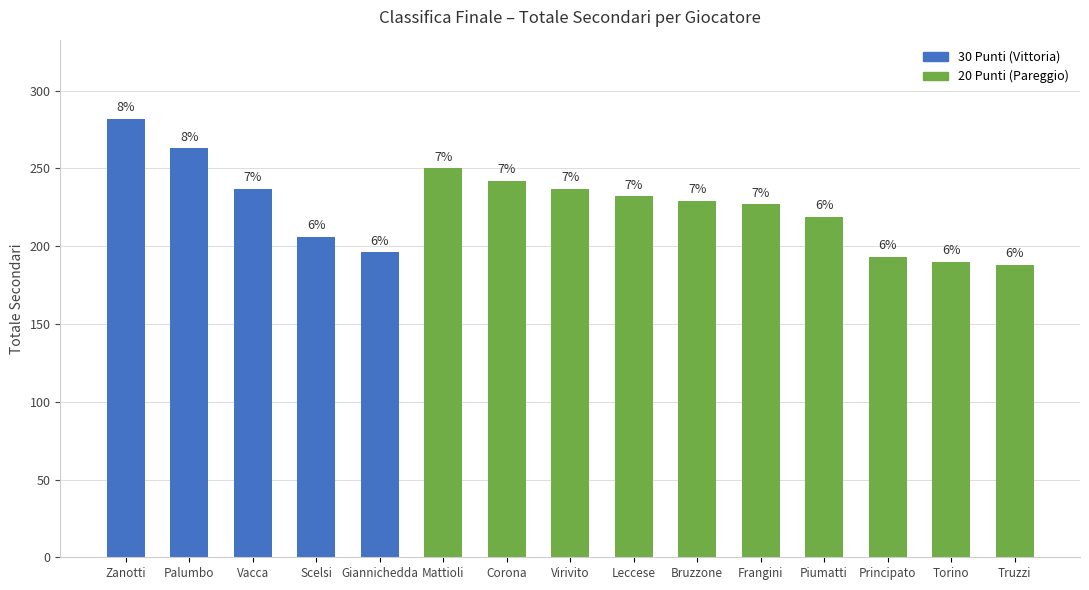

Are the bars horizontal?

No